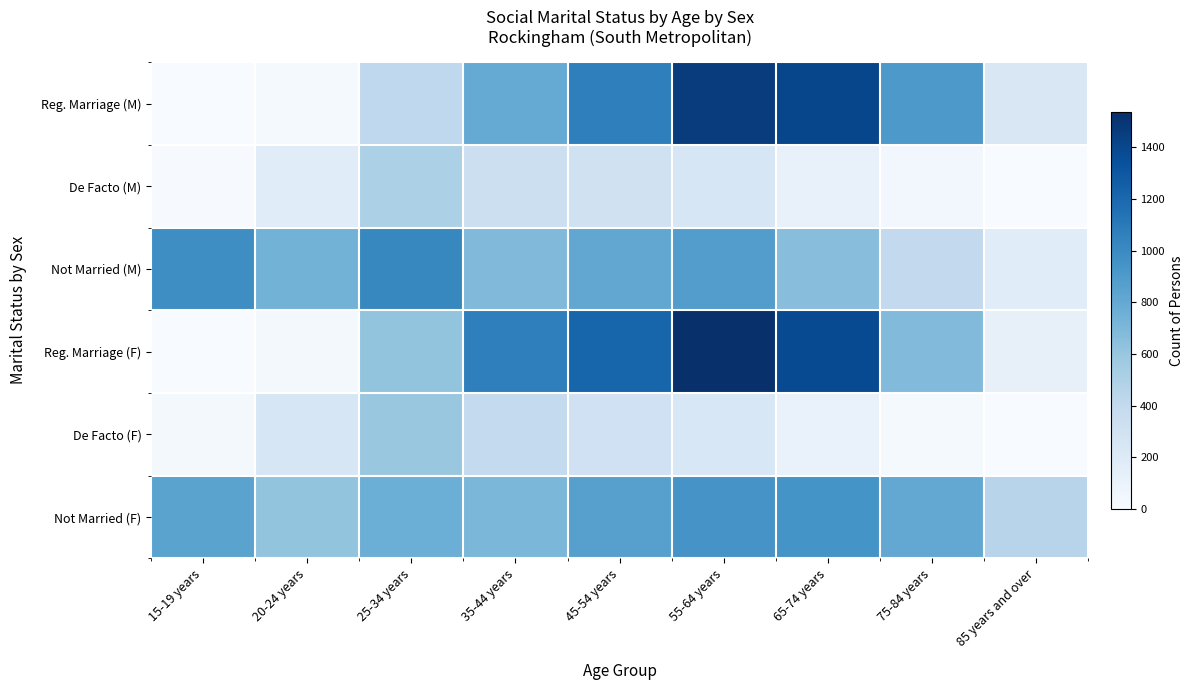

Count the number of data series in this chart.

6